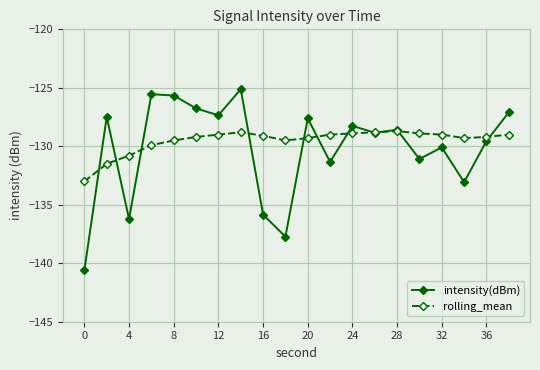

Rank the series by their maximum value, from lowest to highest.

rolling_mean, intensity(dBm)